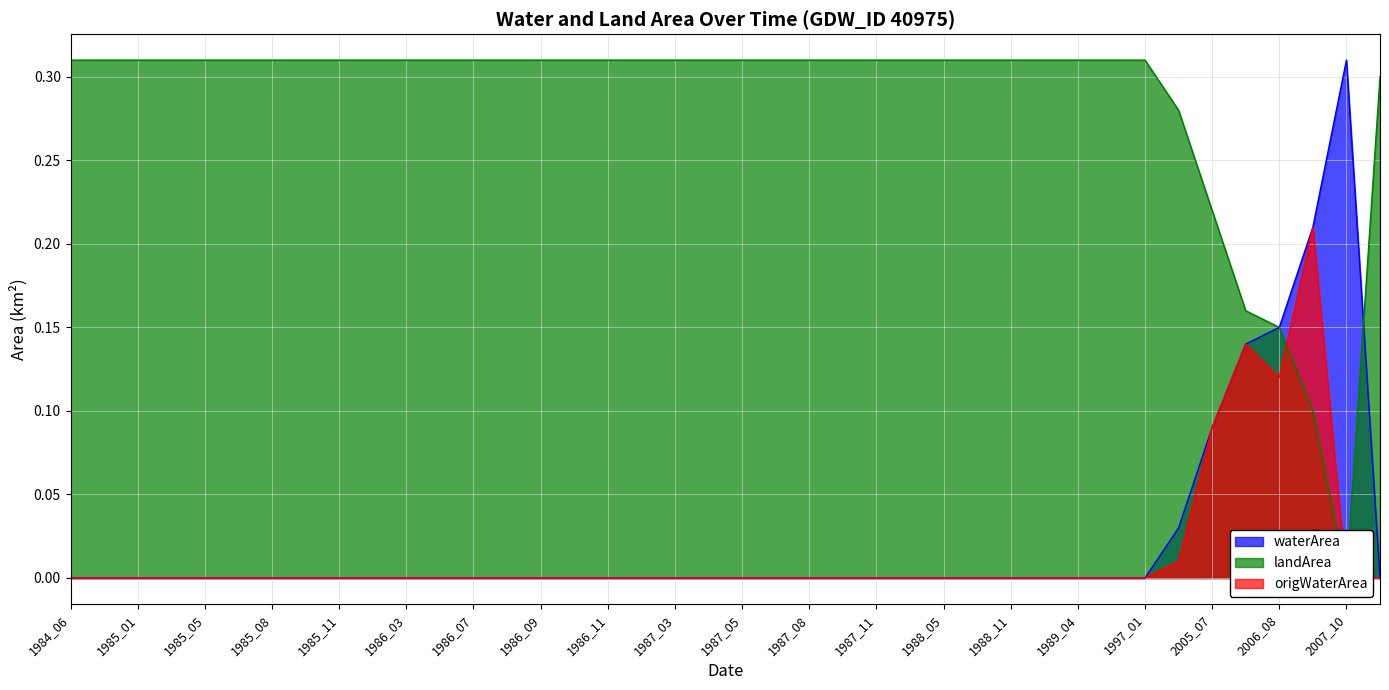

What is the total value across all series at 1985_10?

0.3